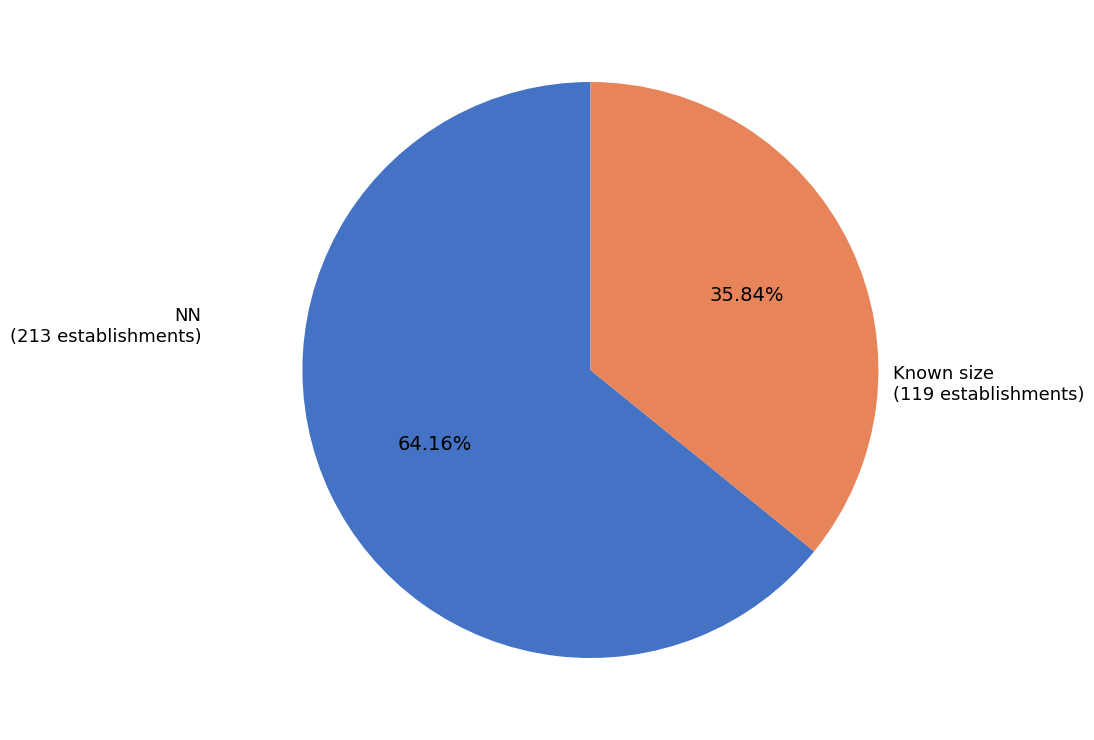

Which slice represents more than half of the pie?

NN (213 establishments)